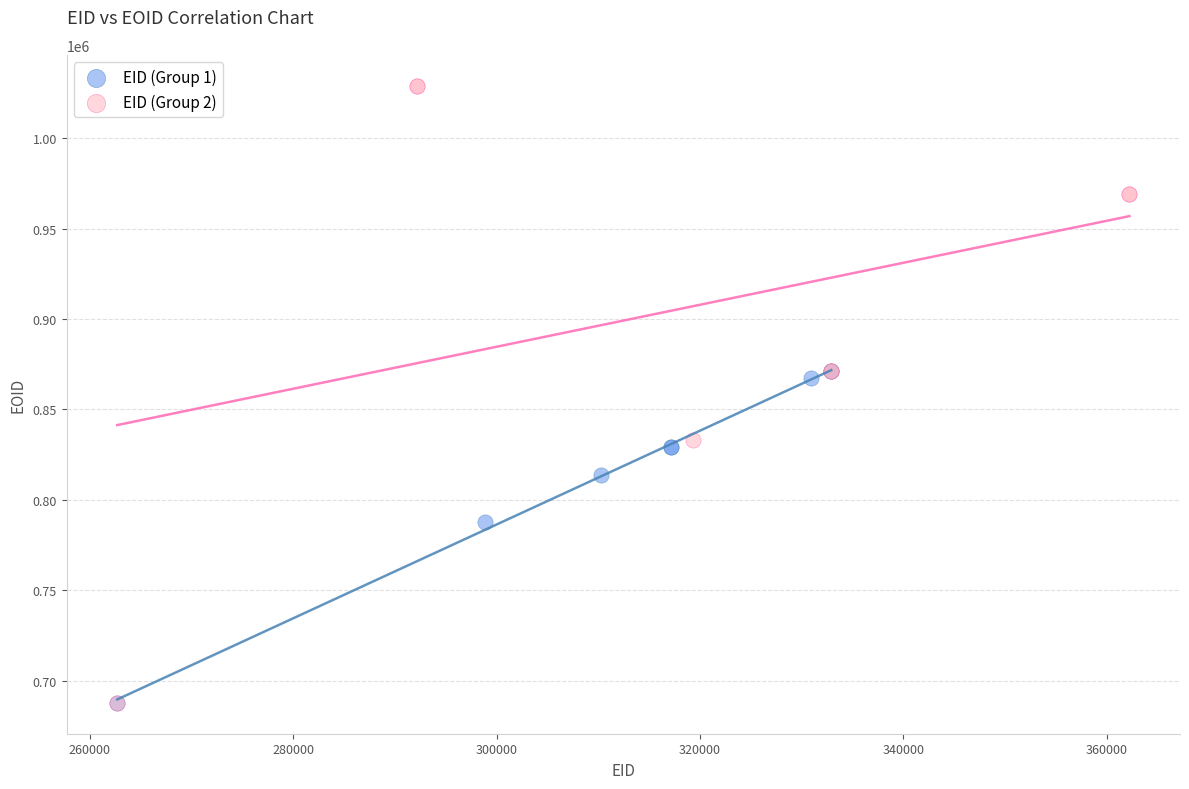

Which series has the largest Y range (max minus min)?

EID (Group 2)